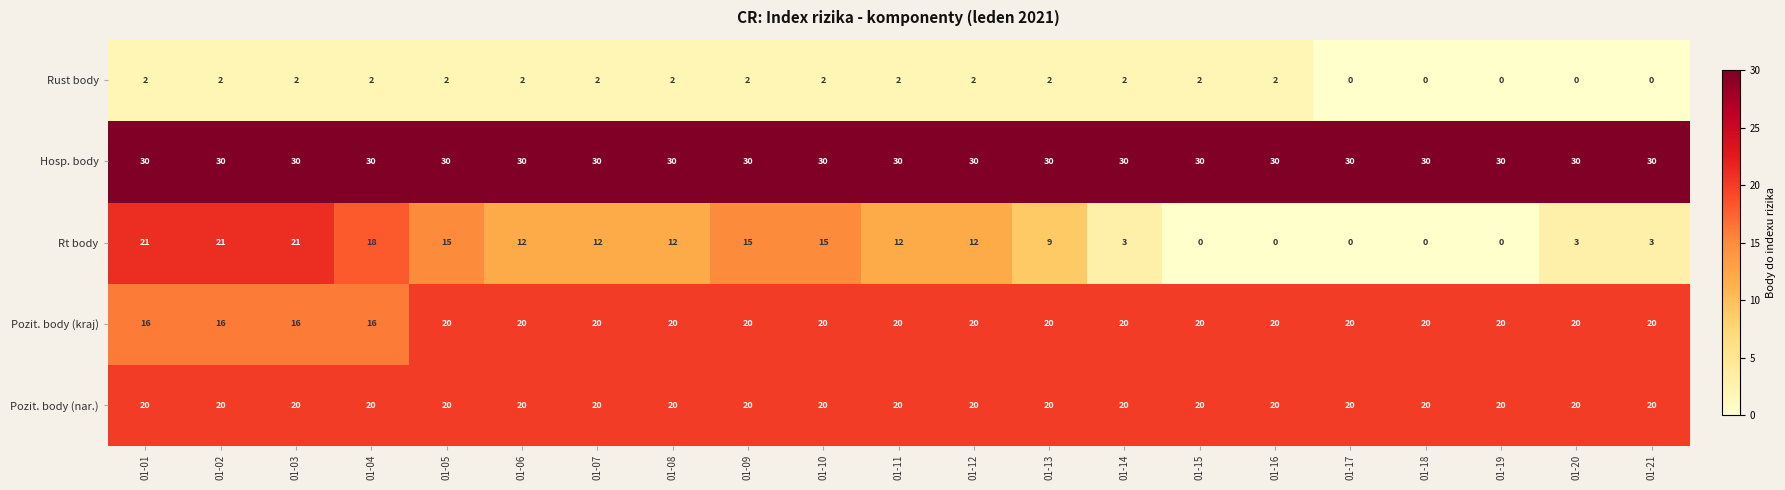

At how many categories does at least one series exceed 1?

21